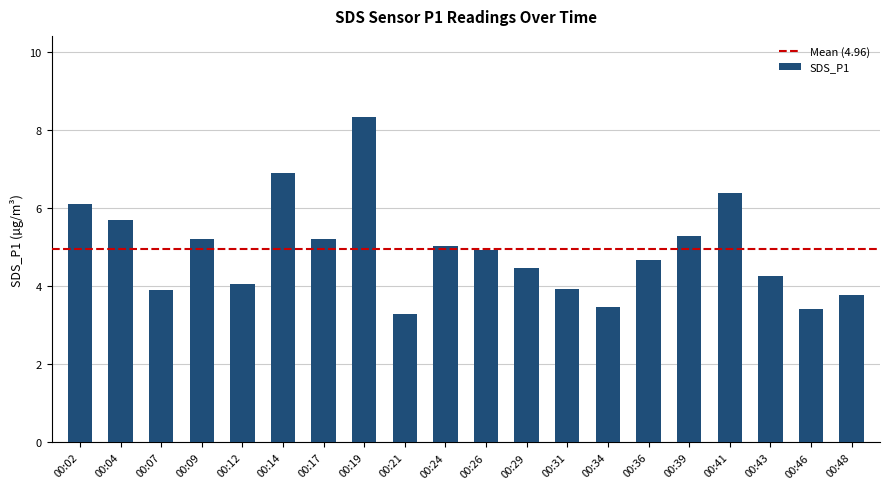

What is the smallest value displayed?

3.3